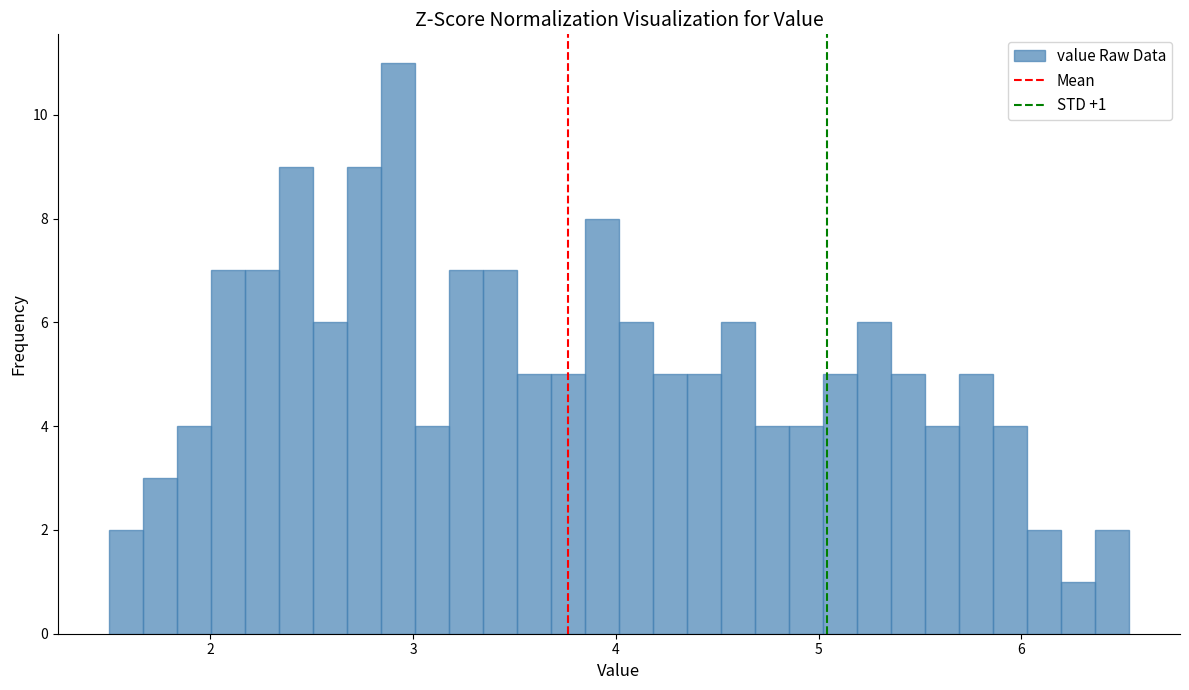

Around what value on the x-axis is the tallest bar? Give the approximate position of its centre, as read against the axis.

2.9